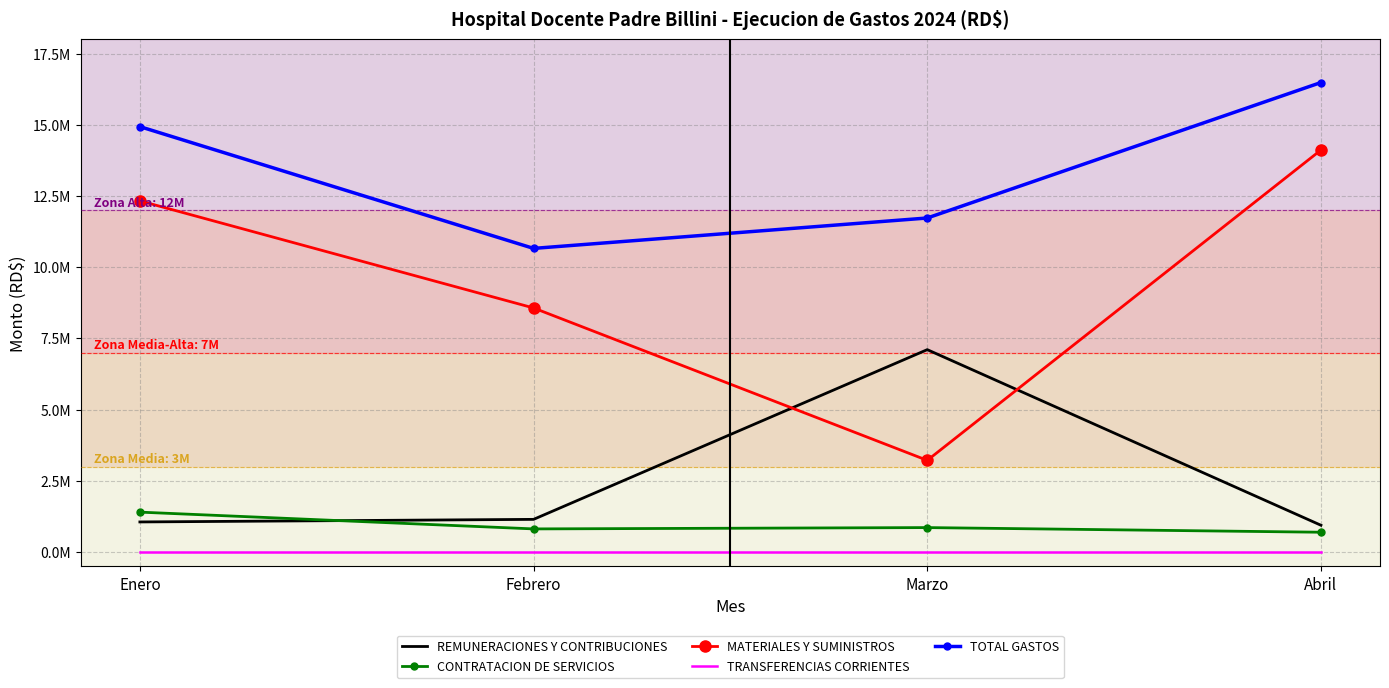

Reading left to right, list all the values displayed in this chart.

REMUNERACIONES Y CONTRIBUCIONES: Enero=1056160.5	Febrero=1146776.6	Marzo=7105200.4	Abril=940076.7
CONTRATACION DE SERVICIOS: Enero=1400798.0	Febrero=811693.6	Marzo=858223.6	Abril=694919.2
MATERIALES Y SUMINISTROS: Enero=12329121.9	Febrero=8568729.3	Marzo=3218041.6	Abril=14114385.2
TRANSFERENCIAS CORRIENTES: Enero=3000.0	Febrero=3000.0	Marzo=3000.0	Abril=3000.0
TOTAL GASTOS: Enero=14935072.1	Febrero=10660025.8	Marzo=11727329.2	Abril=16484119.8